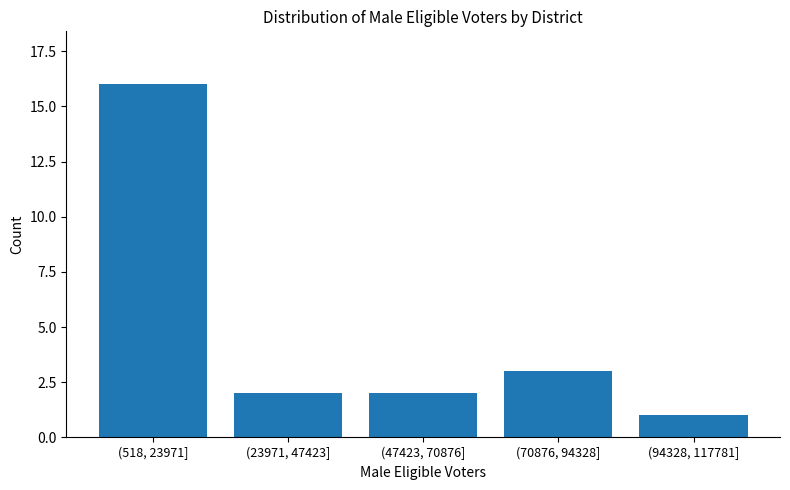

Reading left to right, what are all the values shown in this chart?

16	2	2	3	1